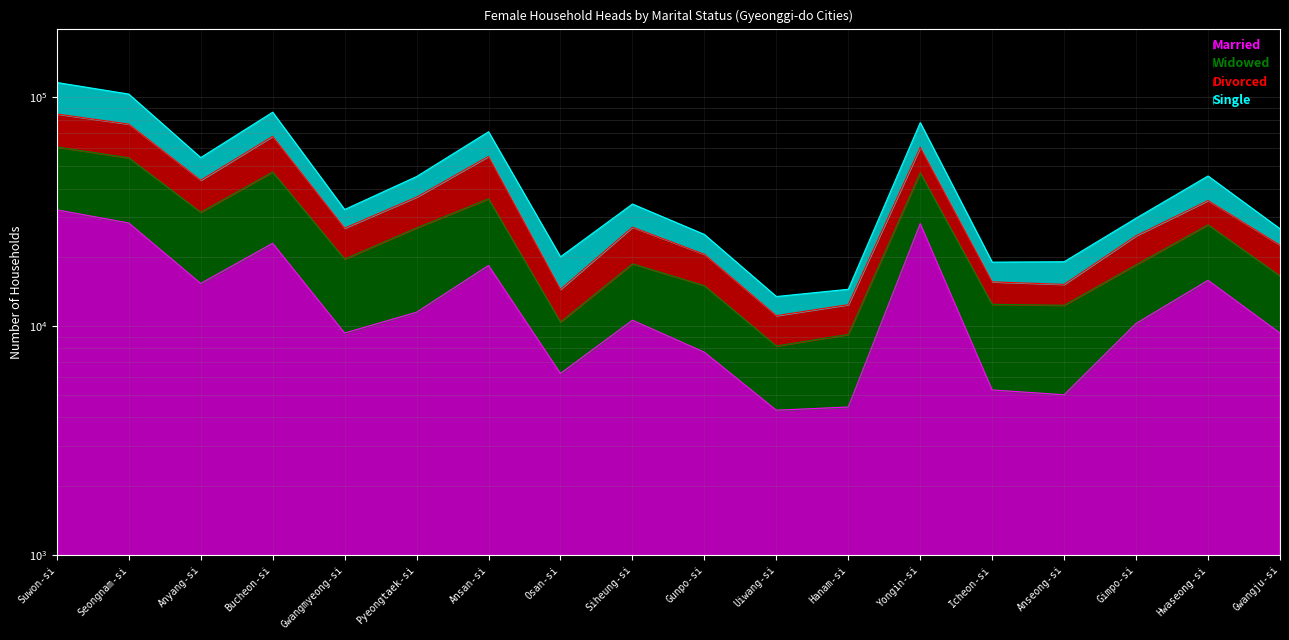

True or false: Single and Widowed intersect in this chart.

False